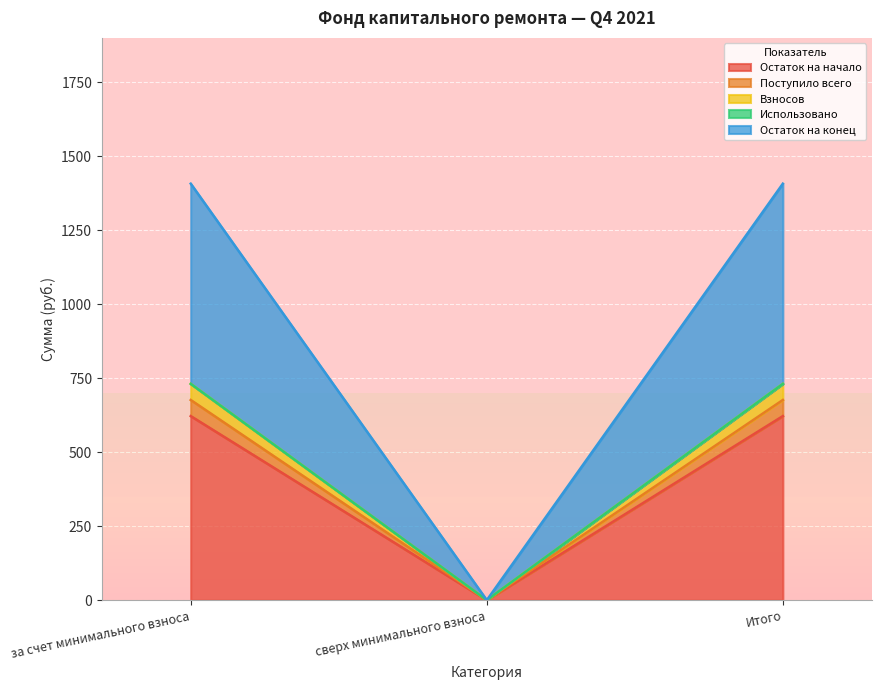

The value of Остаток на начало at Итого is 622.2. True or false?

True